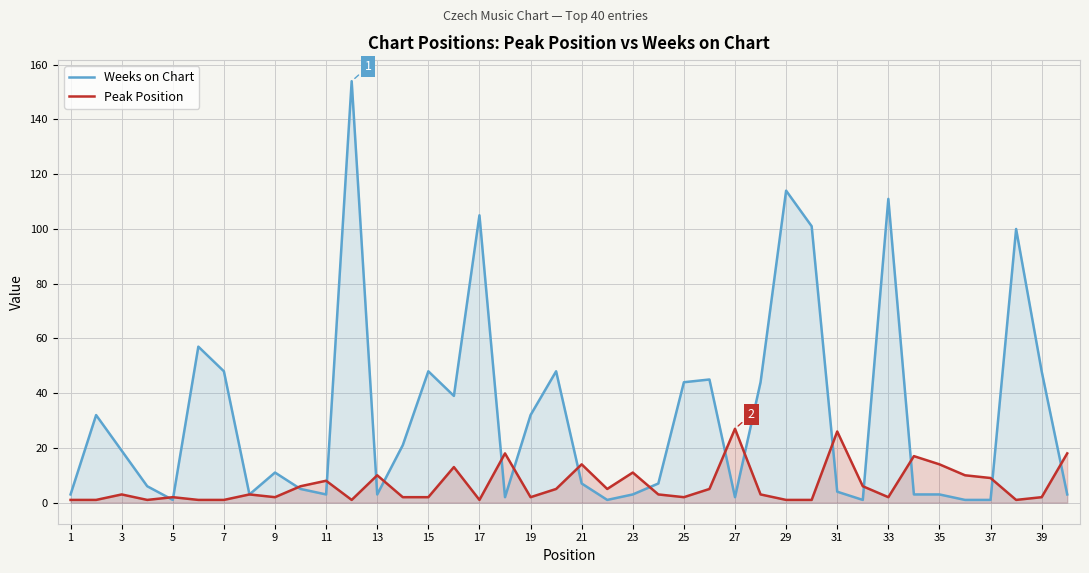

Which series changed the most between 9 and 31?

Peak Position